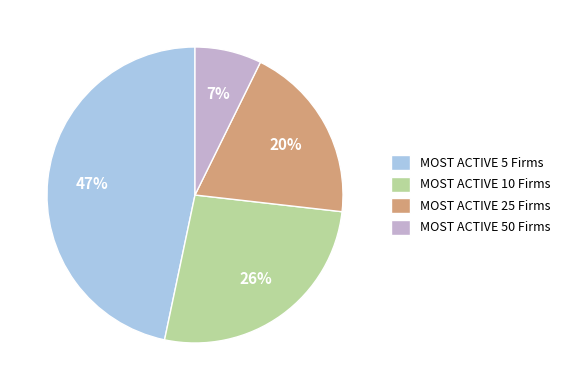

To the nearest percent, what is the combined percentage of MOST ACTIVE 50 Firms and MOST ACTIVE 5 Firms?

54%